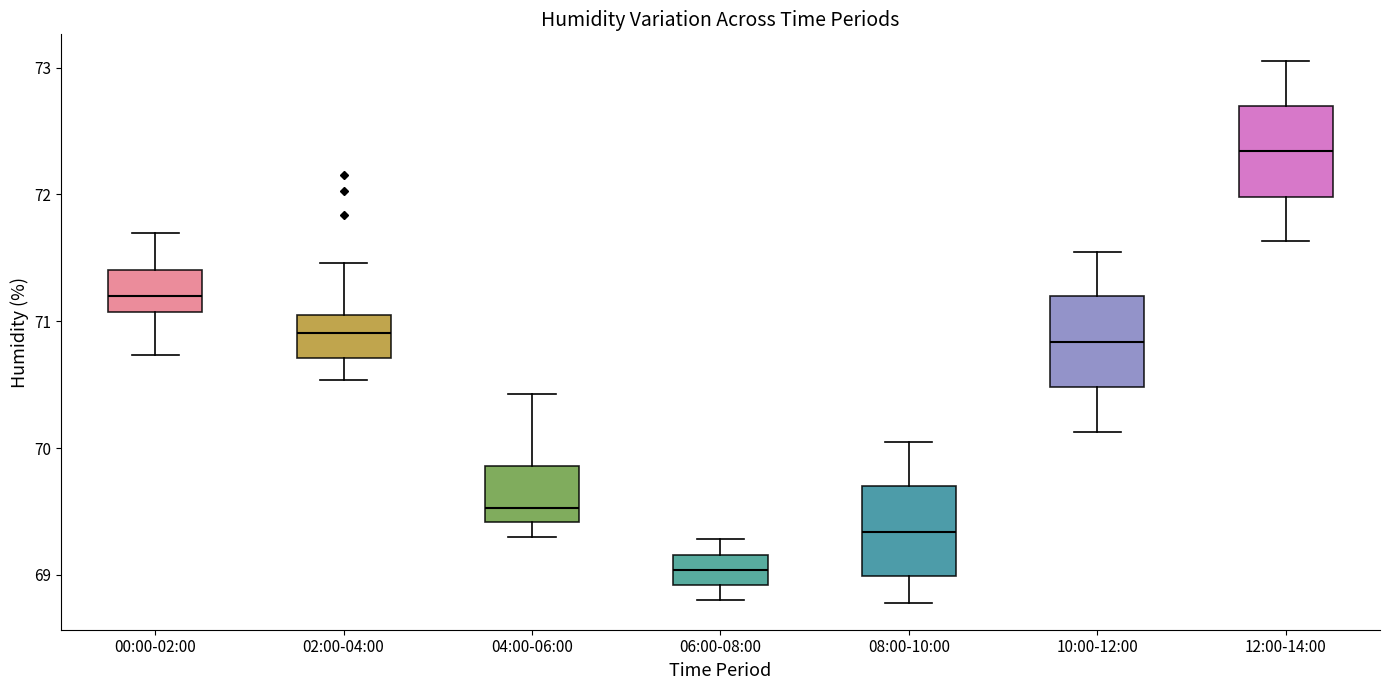

Reading left to right, read every box against the y-axis: the position of its median line, the range the box covers, and the ends of its whiskers. The values are not printed on the chart, so give them approximately, as read against the axis.

00:00-02:00: median 71.2, box 71.1 to 71.4, whiskers 70.7 to 71.7
02:00-04:00: median 70.9, box 70.7 to 71.1, whiskers 70.5 to 71.5
04:00-06:00: median 69.5, box 69.4 to 69.9, whiskers 69.3 to 70.4
06:00-08:00: median 69.0, box 68.9 to 69.2, whiskers 68.8 to 69.3
08:00-10:00: median 69.3, box 69.0 to 69.7, whiskers 68.8 to 70.1
10:00-12:00: median 70.8, box 70.5 to 71.2, whiskers 70.1 to 71.6
12:00-14:00: median 72.3, box 72.0 to 72.7, whiskers 71.6 to 73.1